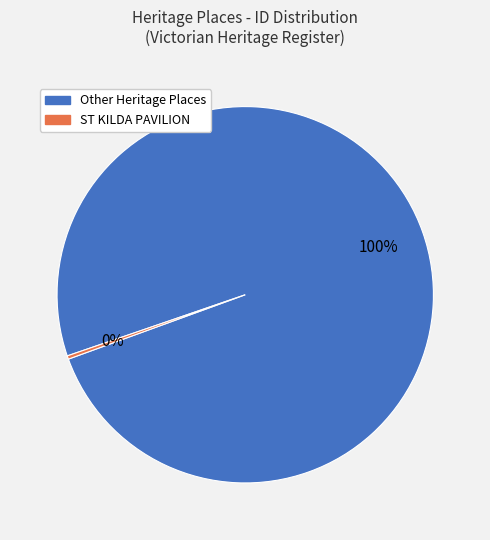

How many segments does this pie chart have?

2